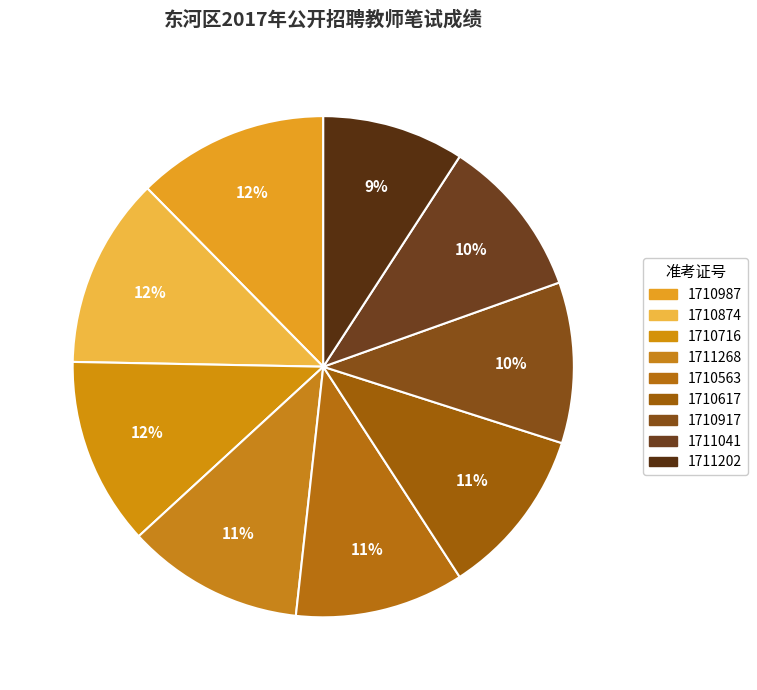

To the nearest percent, what is the difference between the 1710563 and 1710716 slice percentages?

1%